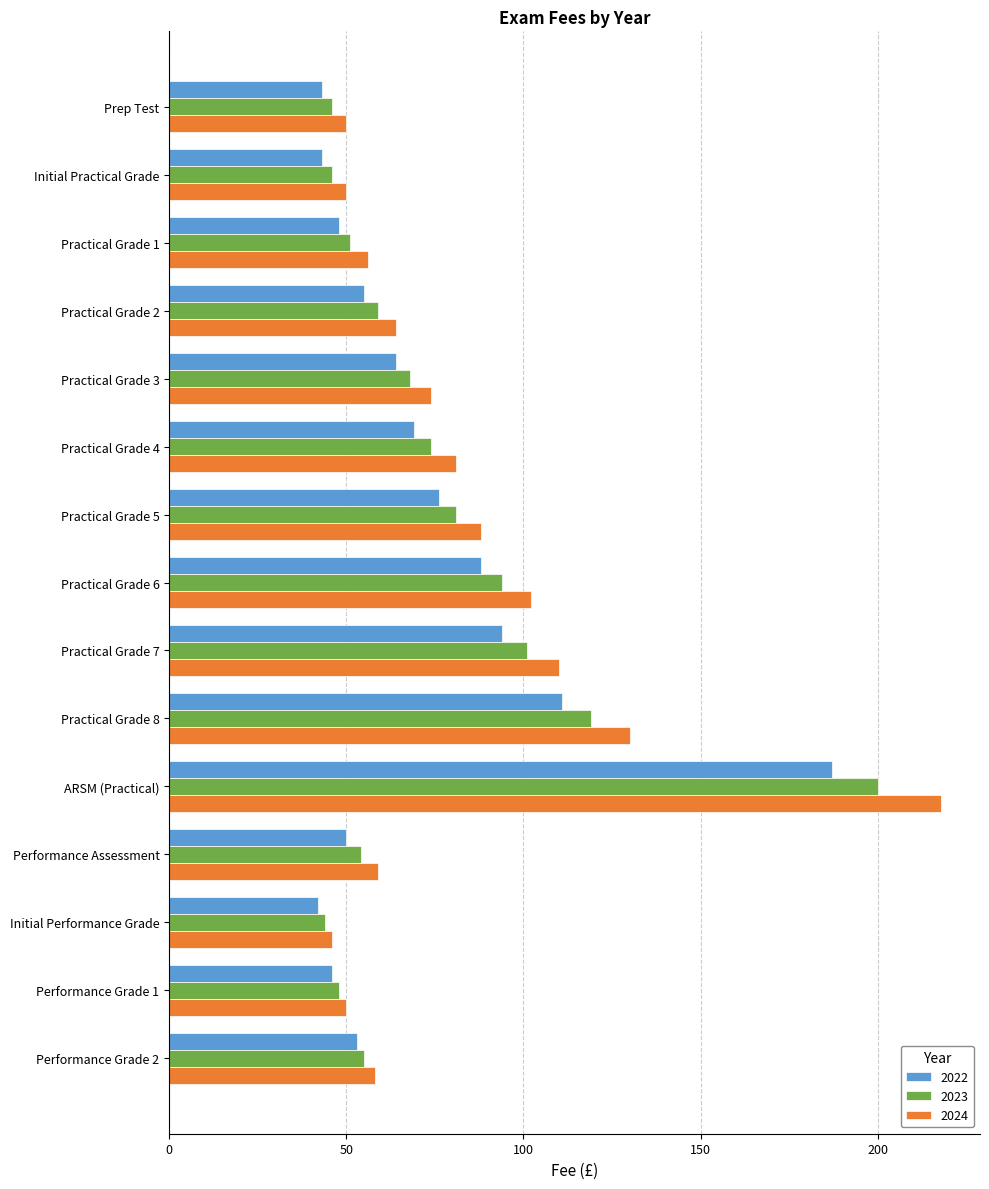

Which series changed the most between Prep Test and Practical Grade 8?

2024